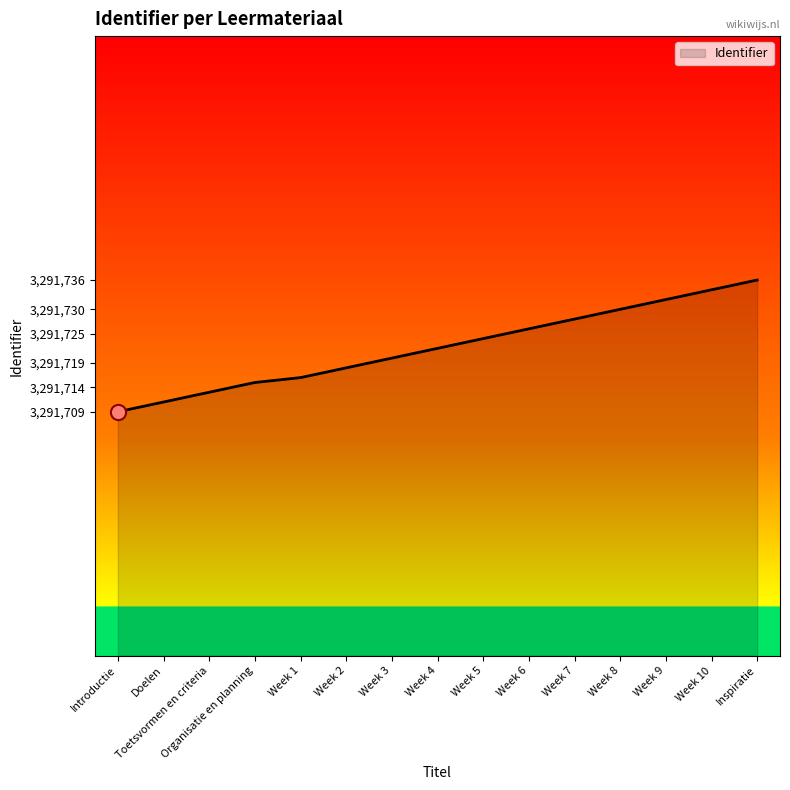

Which has a higher value, Week 9 or Introductie?

Week 9